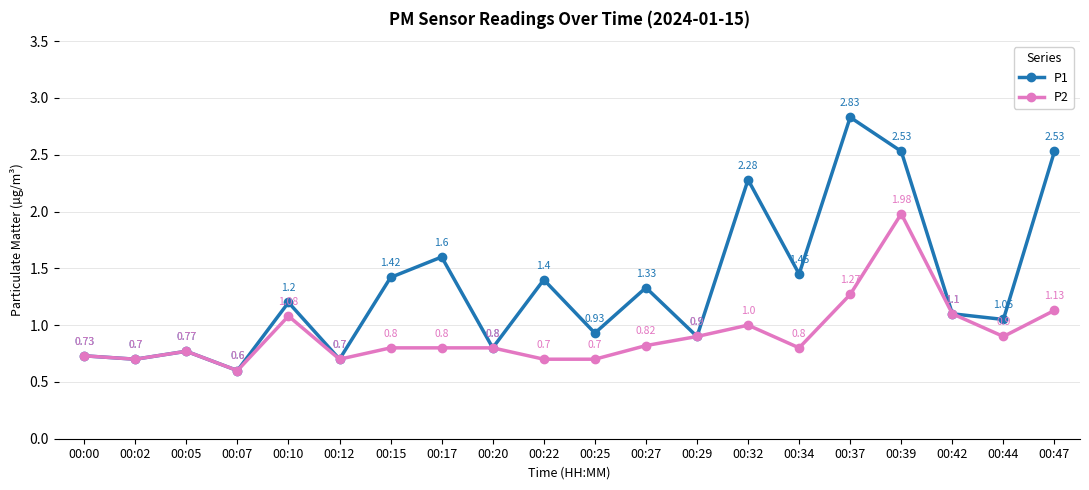

Which series changed the most between 00:02 and 00:37?

P1